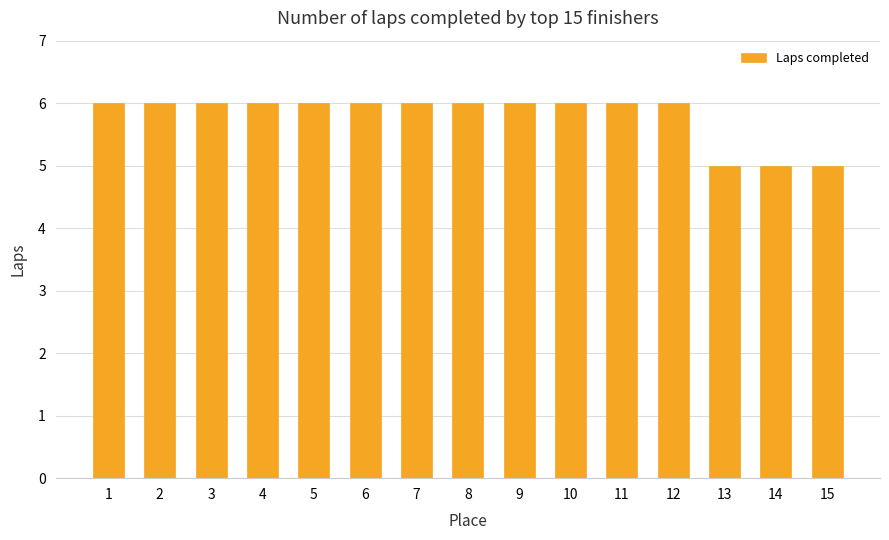

How many bars are there in total?

15